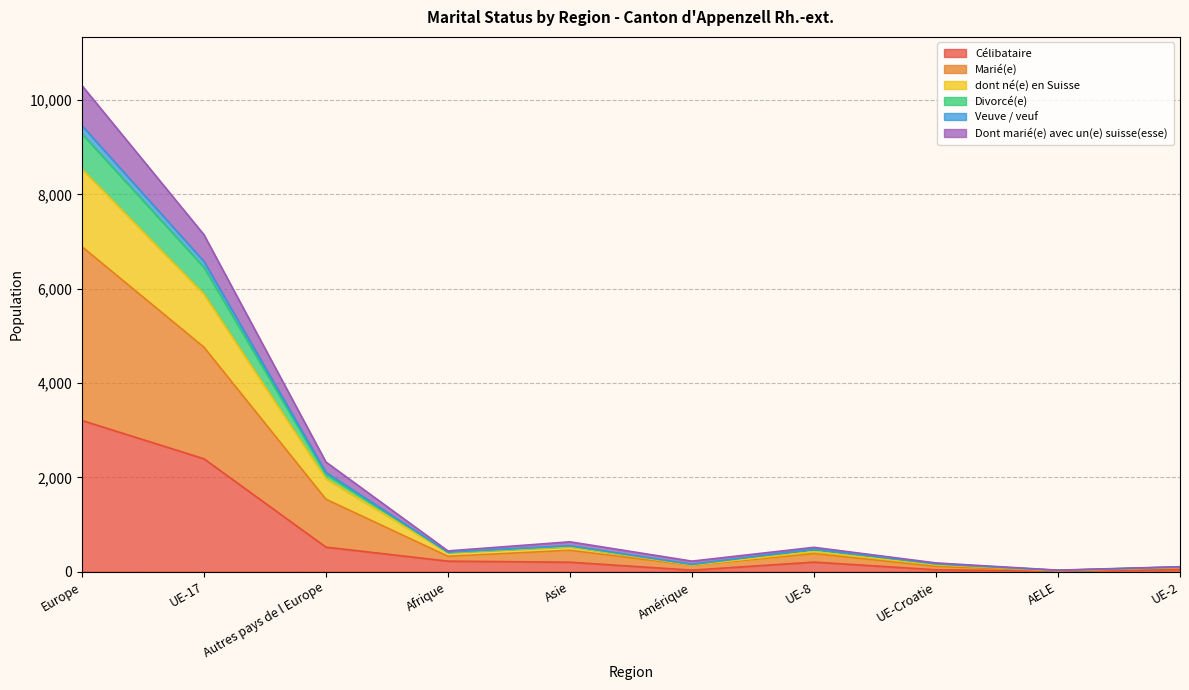

At which category is the sum across all series the highest?

Europe